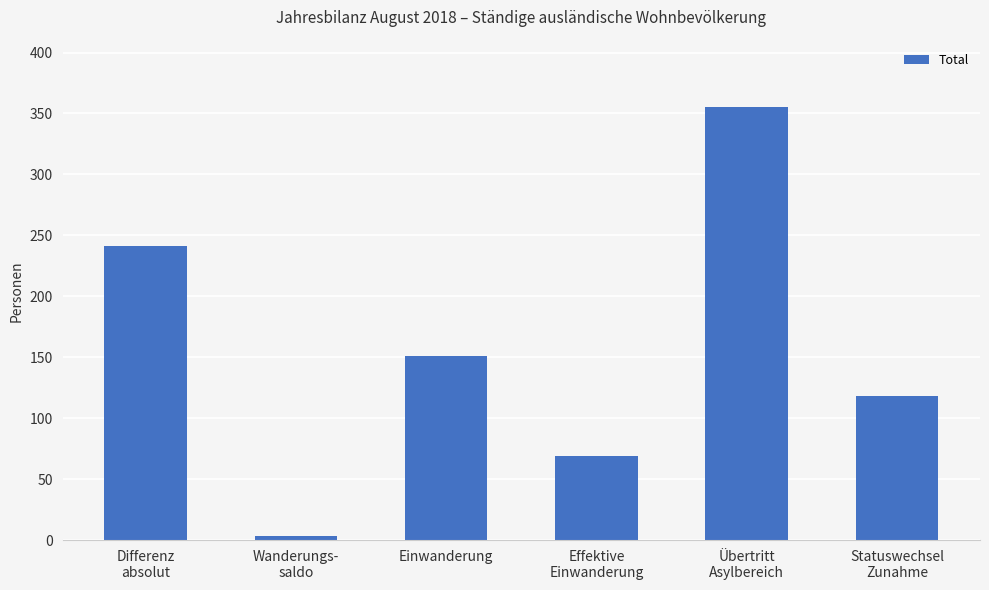

Which has a higher value, Statuswechsel
Zunahme or Effektive
Einwanderung?

Statuswechsel
Zunahme